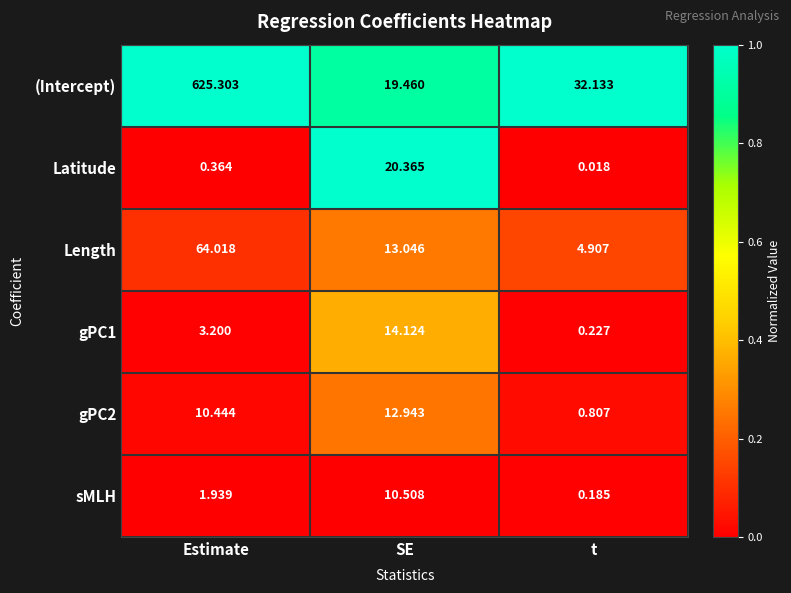

What is the difference between the highest and lowest values at t?

32.1